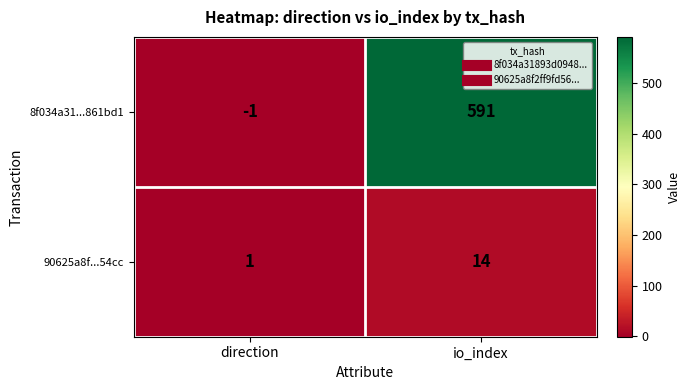

What is the maximum value shown in the chart?

591